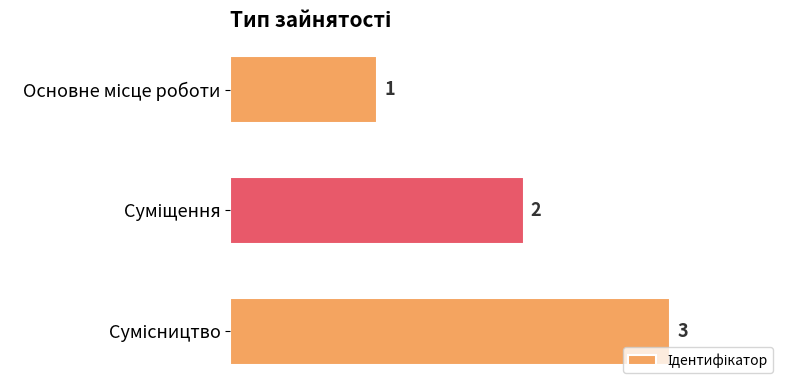

What is the difference between the maximum and minimum values?

2